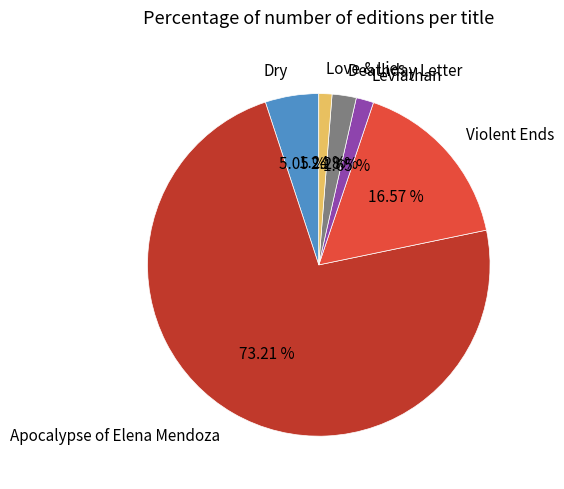

What is the largest slice in the pie chart?

Apocalypse of Elena Mendoza